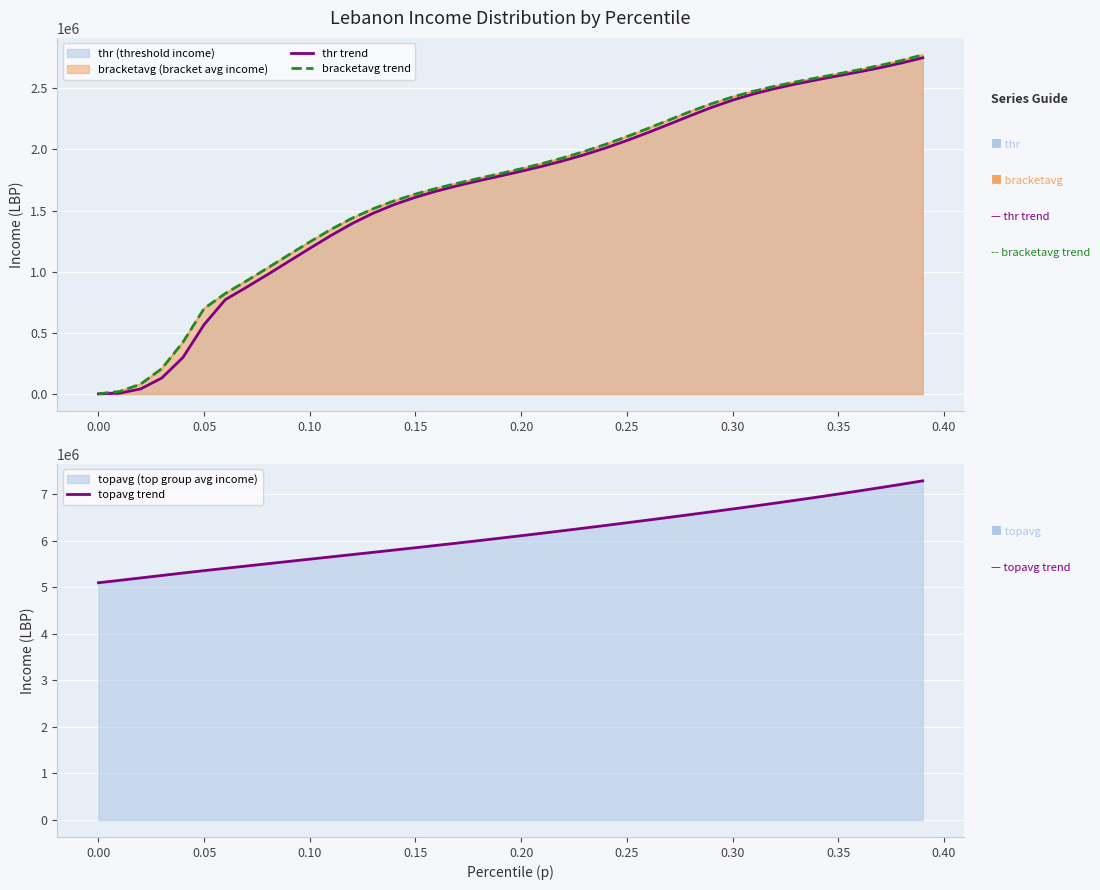

The value of topavg trend at 0.15 is 5849743.7. True or false?

True